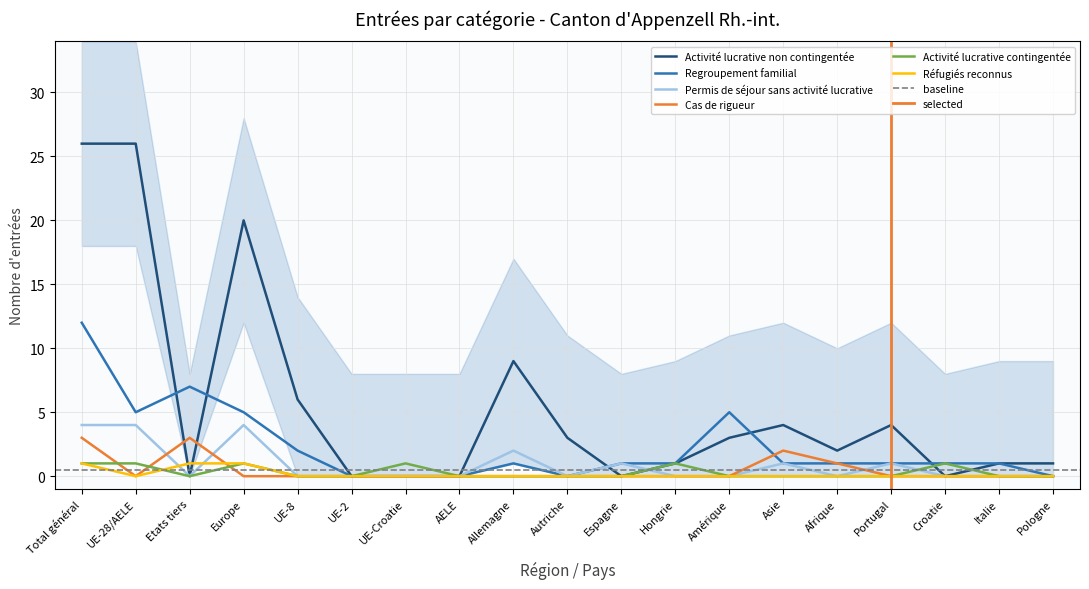

How many lines are shown in the chart?

6